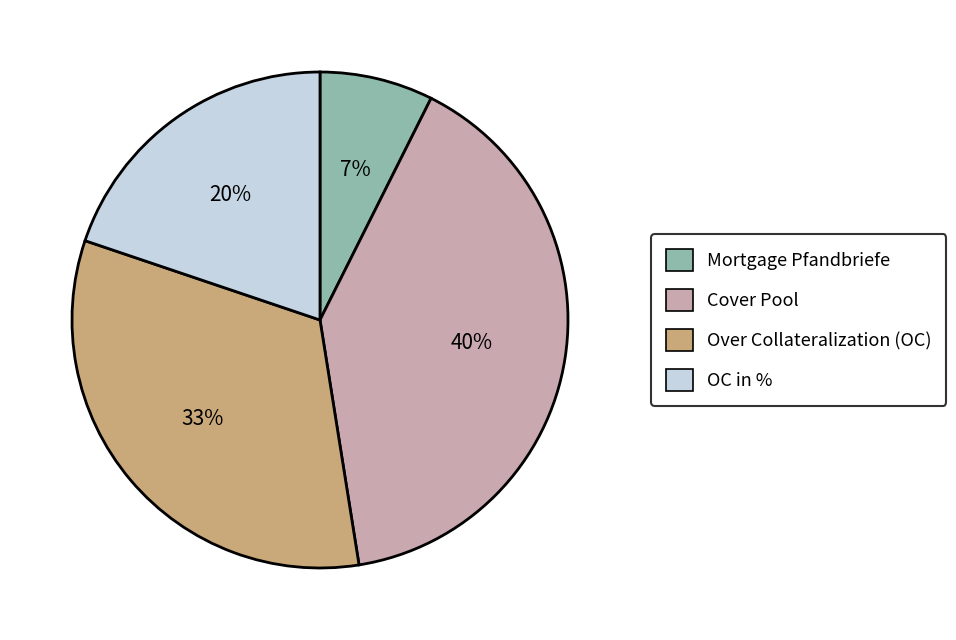

Does any single category account for the majority?

No